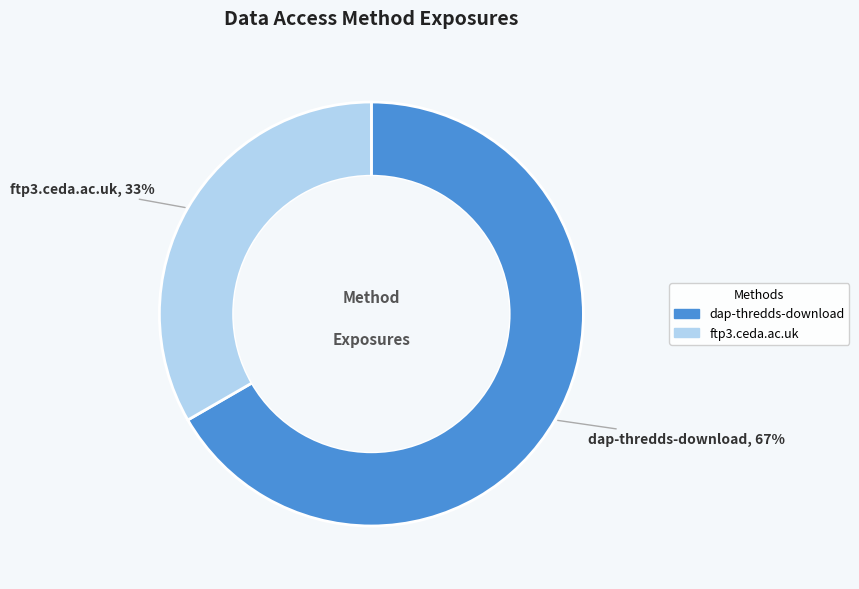

The dap-thredds-download slice represents 67% of the pie. True or false?

True